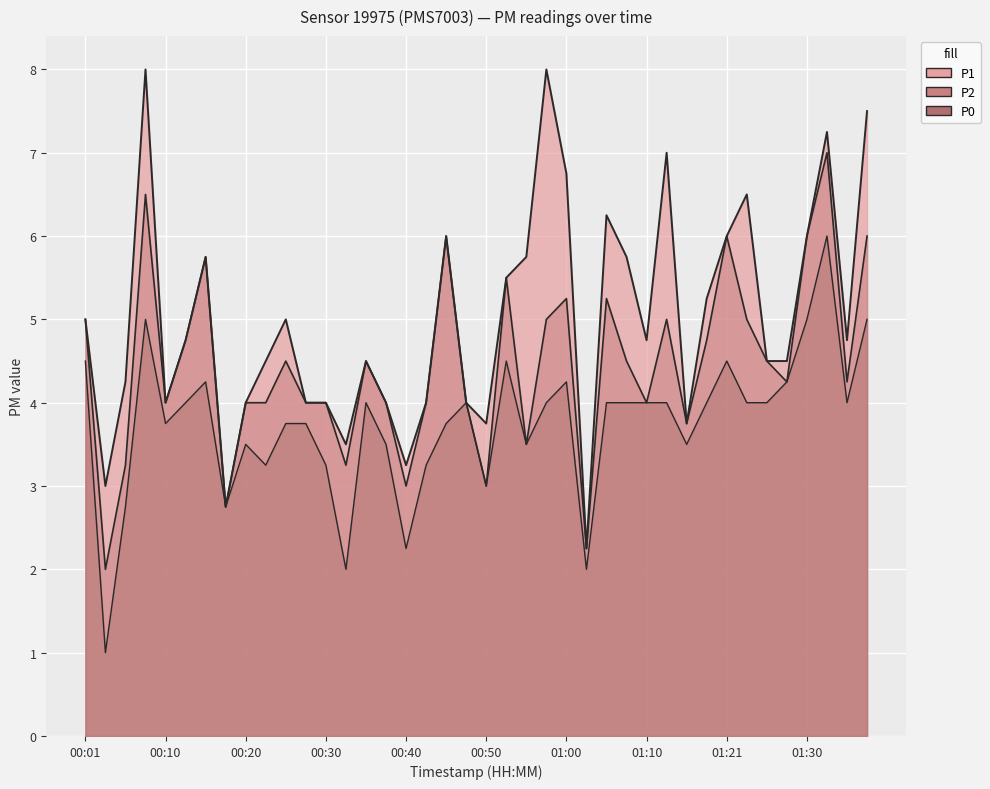

Reading left to right, extract all data points from this chart.

P1: 00:01=5.0	00:03=3.0	00:05=4.2	00:08=8.0	00:10=4.0	00:13=4.8	00:15=5.8	00:18=2.8	00:20=4.0	00:23=4.5	00:25=5.0	00:28=4.0	00:30=4.0	00:33=3.5	00:35=4.5	00:38=4.0	00:40=3.2	00:43=4.0	00:45=6.0	00:48=4.0	00:50=3.8	00:53=5.5	00:55=5.8	00:57=8.0	01:00=6.8	01:03=2.2	01:05=6.2	01:08=5.8	01:10=4.8	01:13=7.0	01:15=3.8	01:18=5.2	01:21=6.0	01:23=6.5	01:25=4.5	01:28=4.5	01:30=6.0	01:33=7.2	01:35=4.8	01:38=7.5
P2: 00:01=5.0	00:03=2.0	00:05=3.2	00:08=6.5	00:10=4.0	00:13=4.8	00:15=5.8	00:18=2.8	00:20=4.0	00:23=4.0	00:25=4.5	00:28=4.0	00:30=4.0	00:33=3.2	00:35=4.5	00:38=4.0	00:40=3.0	00:43=4.0	00:45=6.0	00:48=4.0	00:50=3.0	00:53=5.5	00:55=3.5	00:57=5.0	01:00=5.2	01:03=2.2	01:05=5.2	01:08=4.5	01:10=4.0	01:13=5.0	01:15=3.8	01:18=4.8	01:21=6.0	01:23=5.0	01:25=4.5	01:28=4.2	01:30=6.0	01:33=7.0	01:35=4.2	01:38=6.0
P0: 00:01=4.5	00:03=1.0	00:05=2.8	00:08=5.0	00:10=3.8	00:13=4.0	00:15=4.2	00:18=2.8	00:20=3.5	00:23=3.2	00:25=3.8	00:28=3.8	00:30=3.2	00:33=2.0	00:35=4.0	00:38=3.5	00:40=2.2	00:43=3.2	00:45=3.8	00:48=4.0	00:50=3.0	00:53=4.5	00:55=3.5	00:57=4.0	01:00=4.2	01:03=2.0	01:05=4.0	01:08=4.0	01:10=4.0	01:13=4.0	01:15=3.5	01:18=4.0	01:21=4.5	01:23=4.0	01:25=4.0	01:28=4.2	01:30=5.0	01:33=6.0	01:35=4.0	01:38=5.0